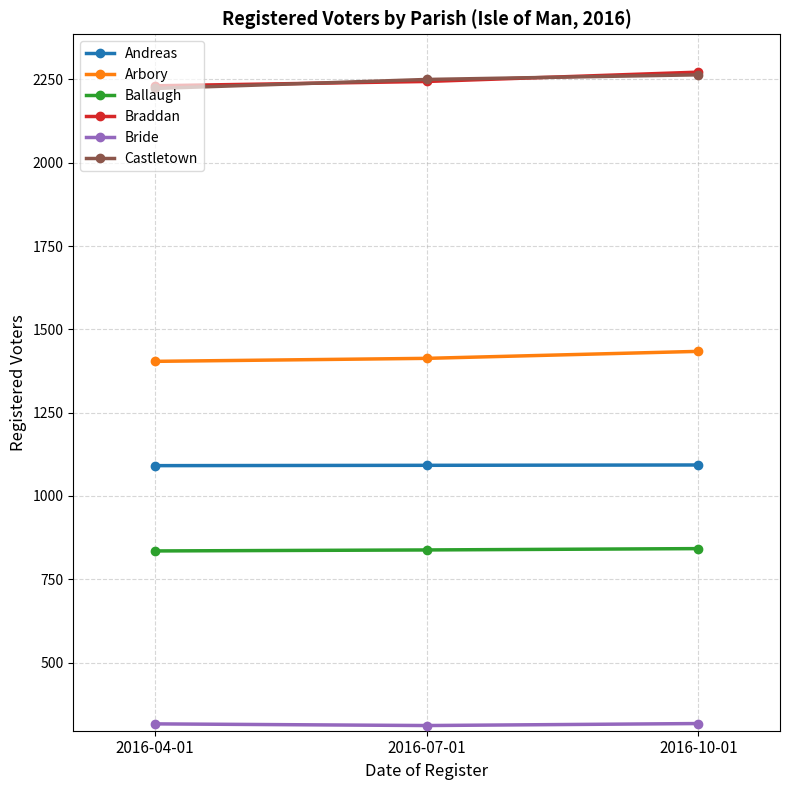

What position from the right is 2016-07-01?

2